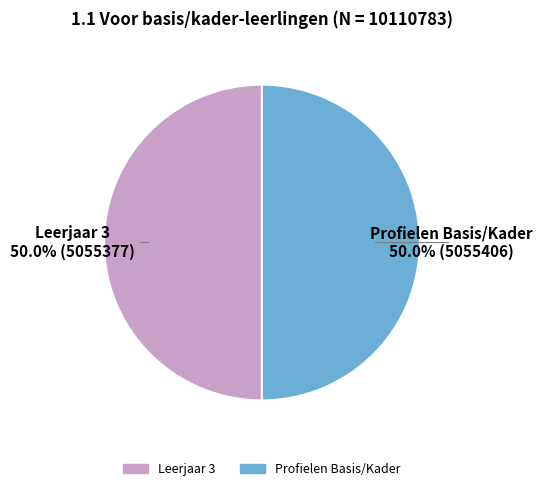

The Profielen Basis/Kader slice represents 37% of the pie. True or false?

False